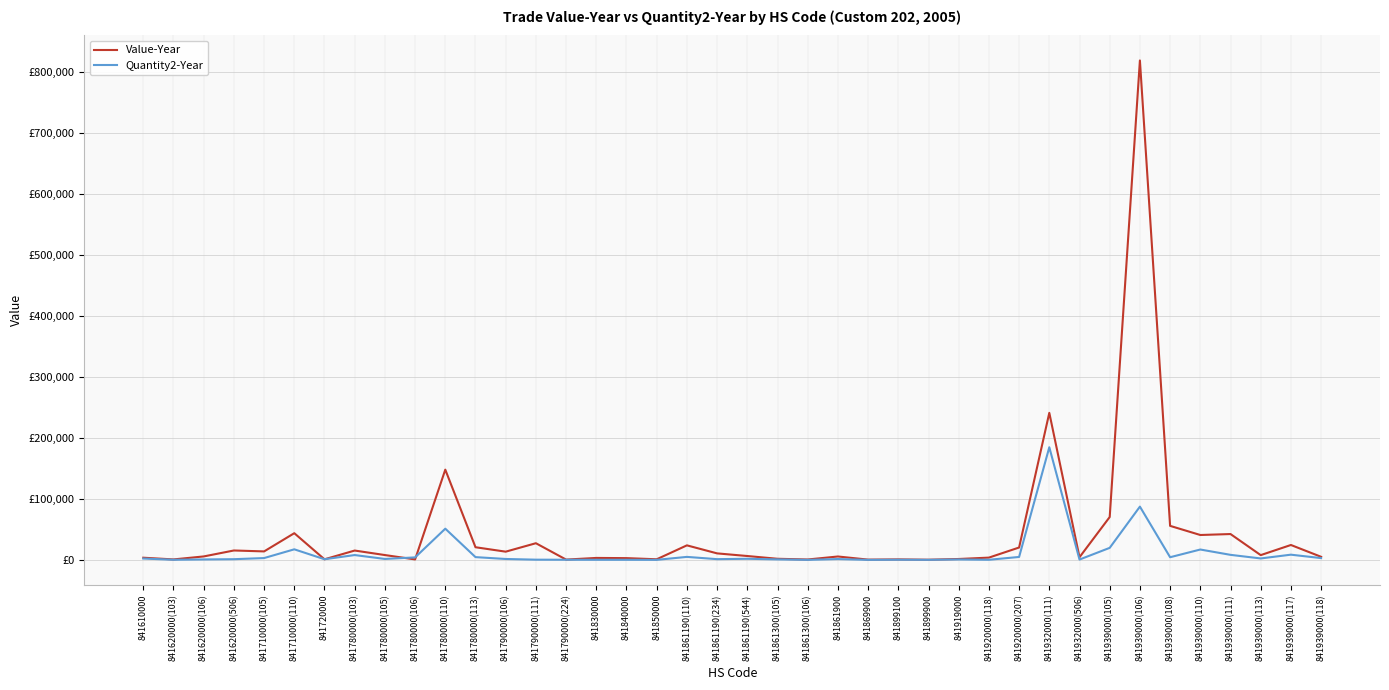

True or false: Value-Year and Quantity2-Year cross at least once.

True